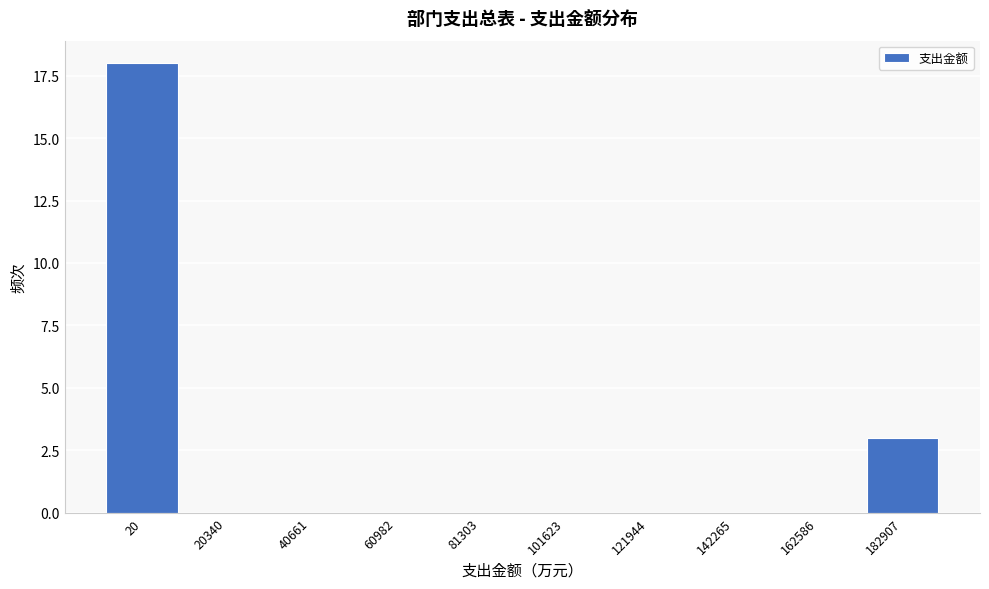

Reading left to right, extract all data points from this chart.

20=18	20340=0	40661=0	60982=0	81303=0	101623=0	121944=0	142265=0	162586=0	182907=3